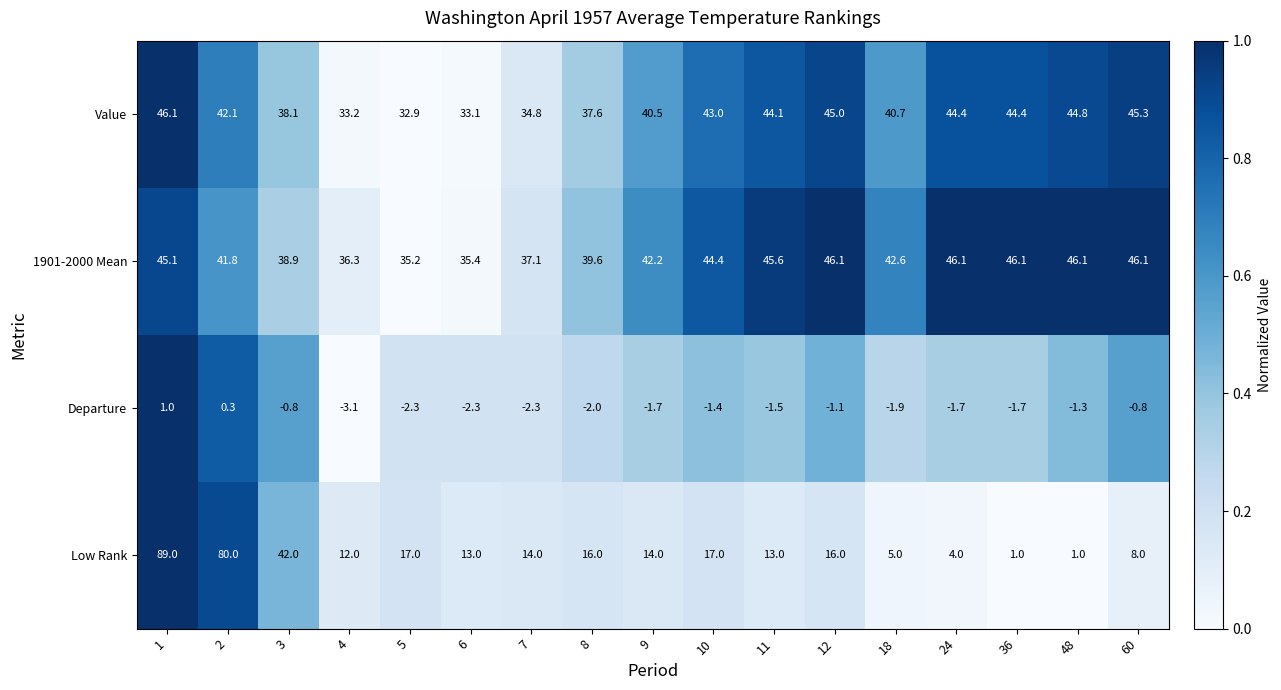

At 8, list the series in order from smallest to largest.

Departure, Low Rank, Value, 1901-2000 Mean